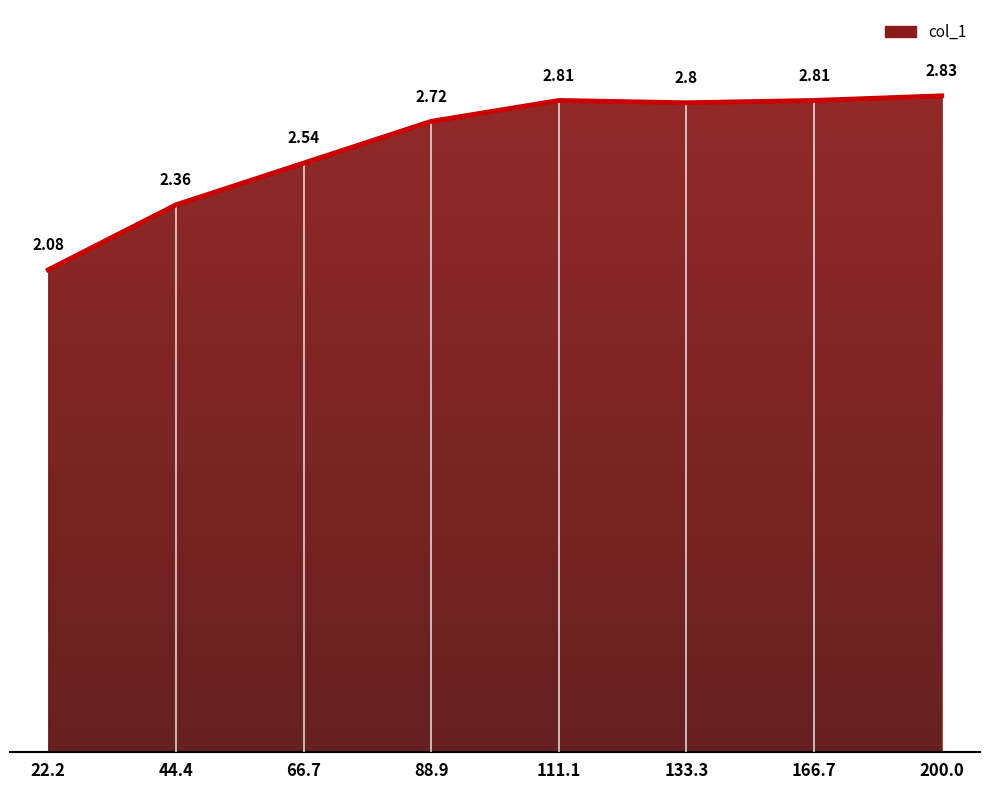

Where is the first local maximum?

111.1